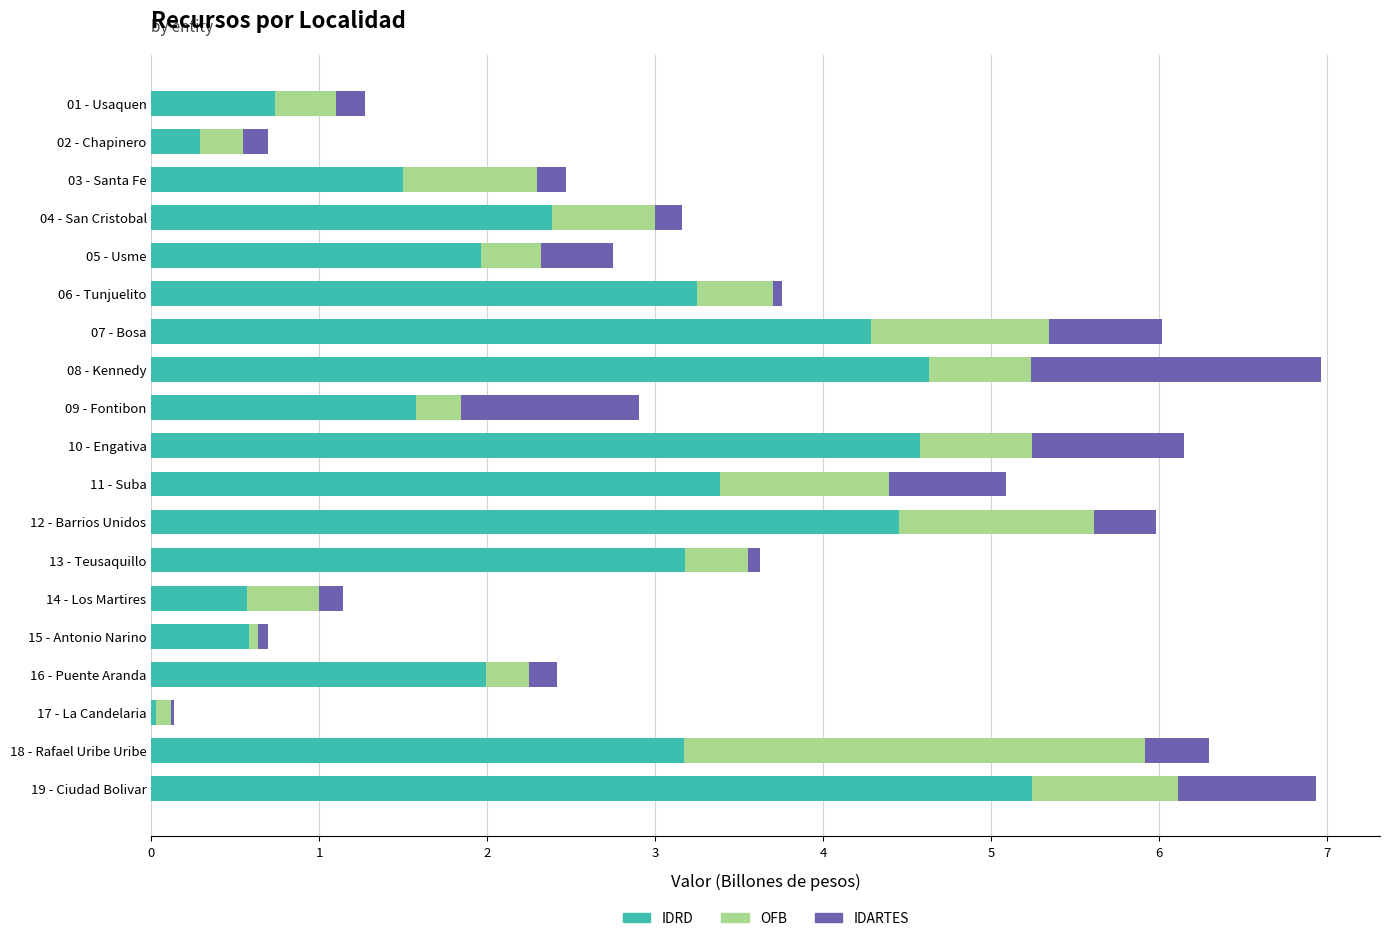

The value of IDRD at 16 - Puente Aranda is 2.0. True or false?

True